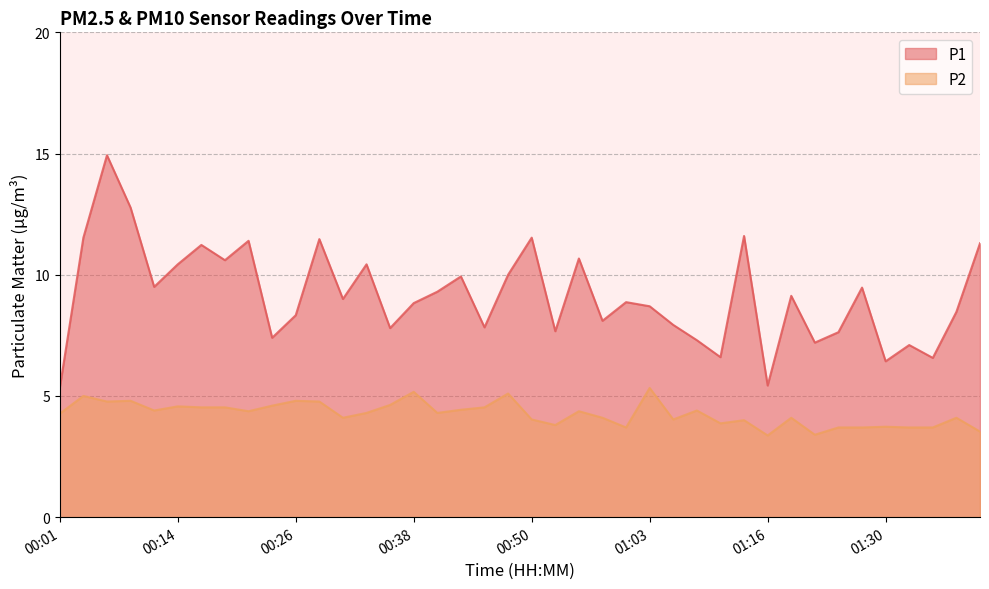

Is it true that P1 equals 4.1 at 00:38?

False